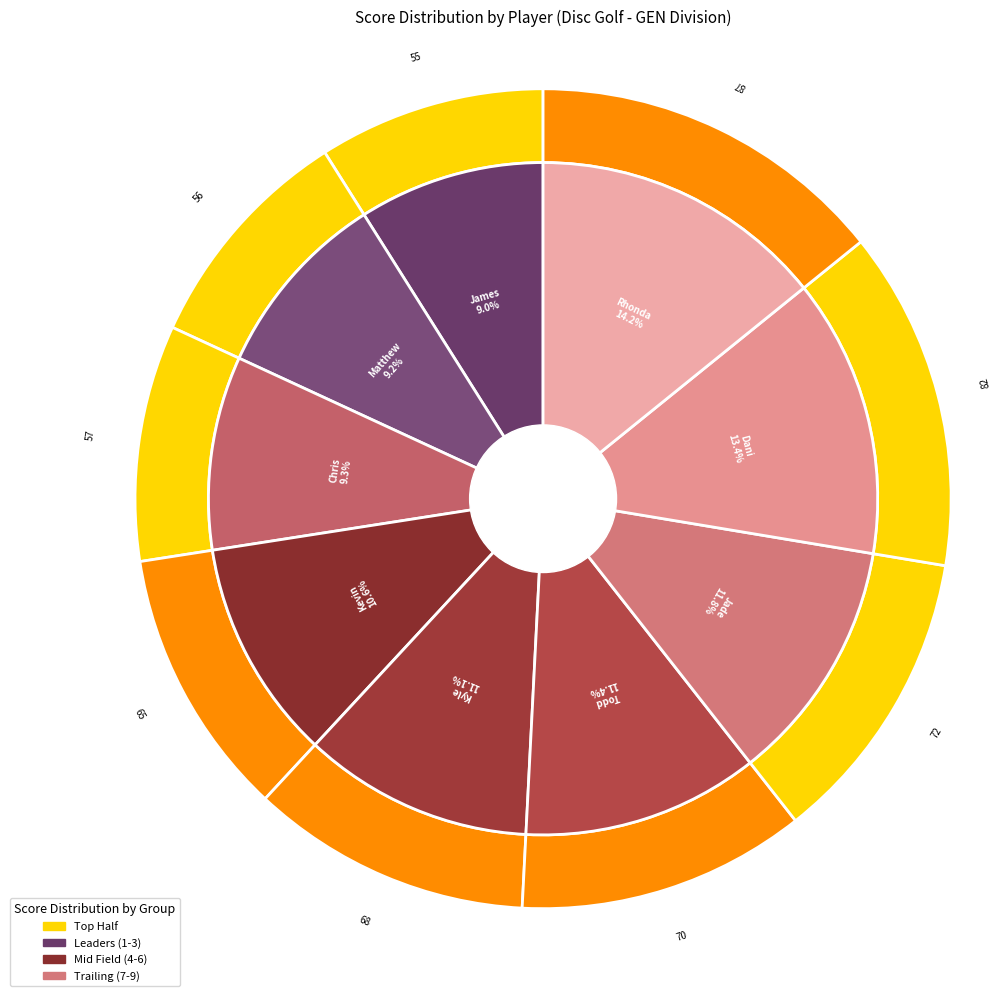

Rank the categories by value from highest to lowest.

Rhonda Kennedy, Dani Knowles, Jade Streliev, Todd Kennedy, Kyle Mywaart, Kevin DeBoice, Chris Bailey, Matthew Buteau, James Deboice